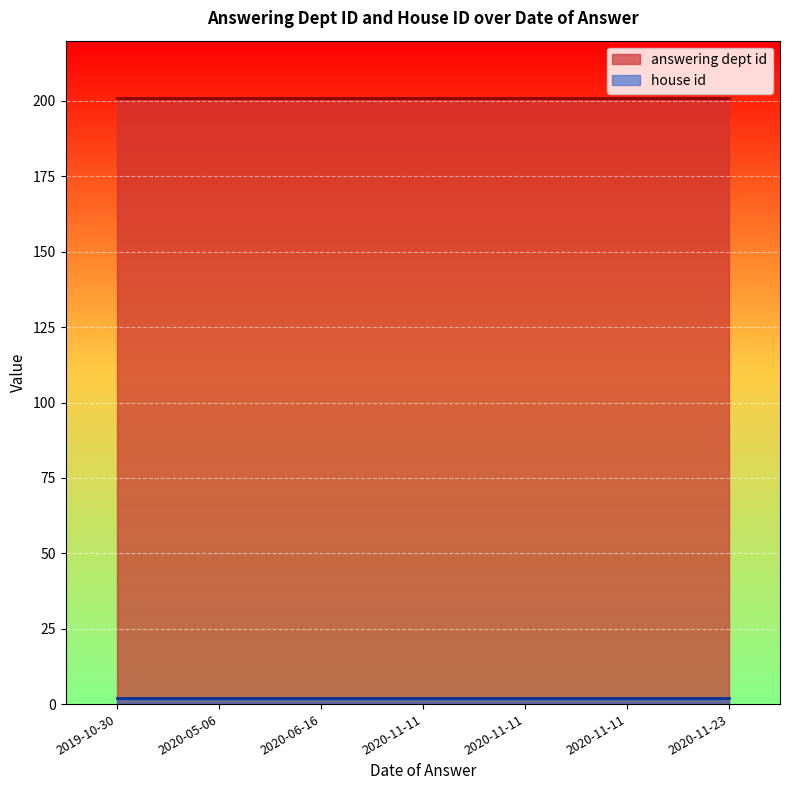

How many lines are shown in the chart?

2